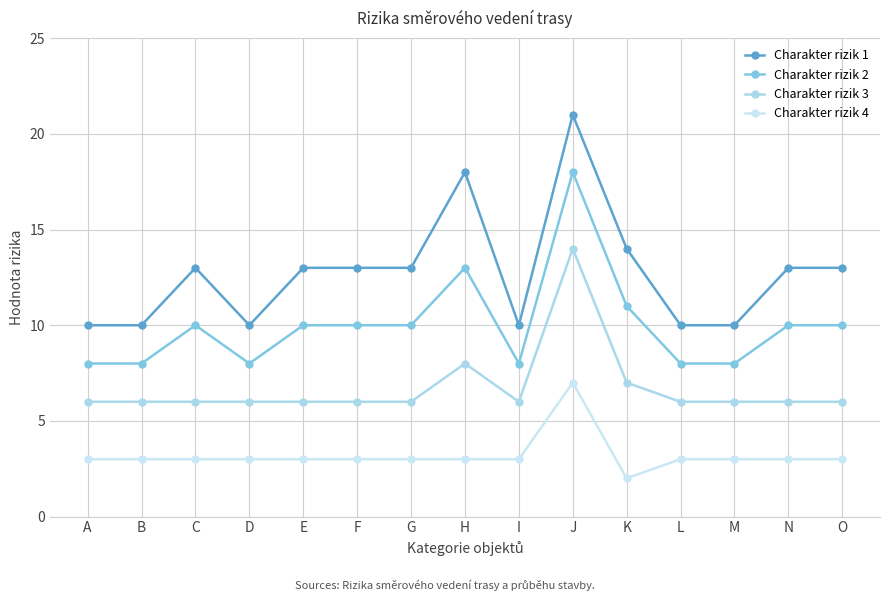

True or false: Charakter rizik 1 and Charakter rizik 2 intersect in this chart.

False